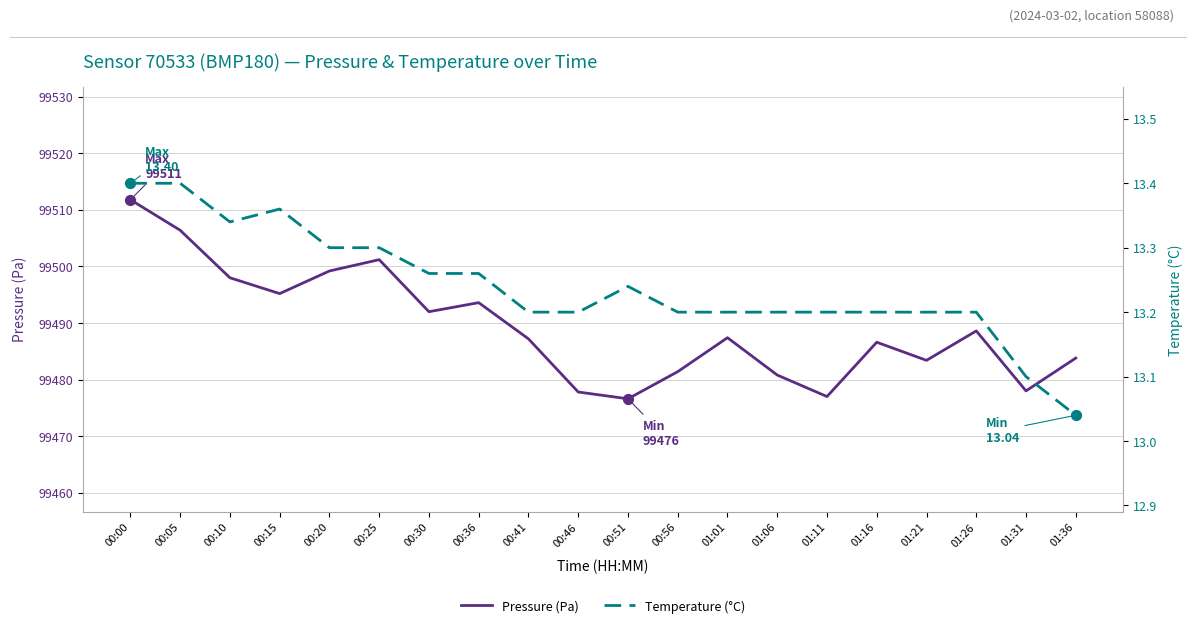

Which series has the largest Y range (max minus min)?

Pressure (Pa)